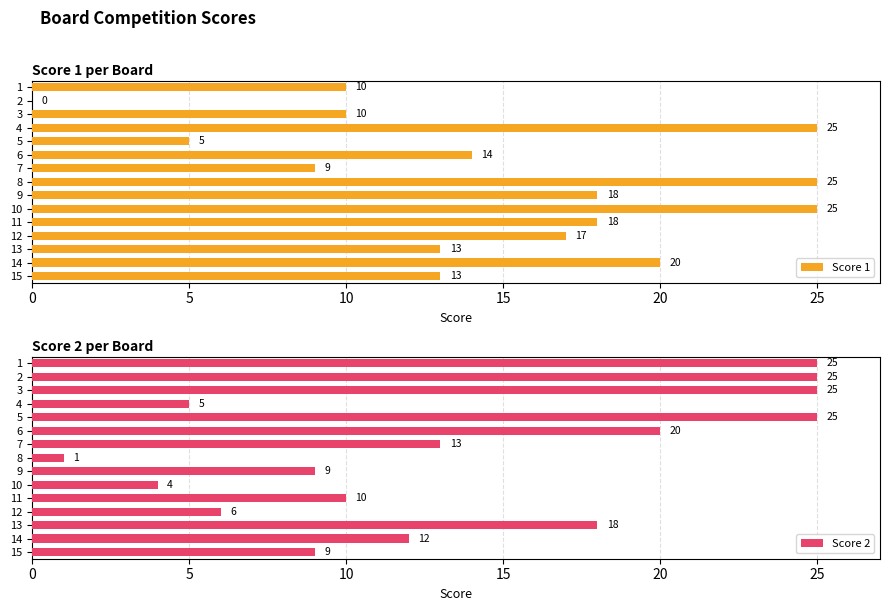

The Score 1 series shows 16 at 10. True or false?

False